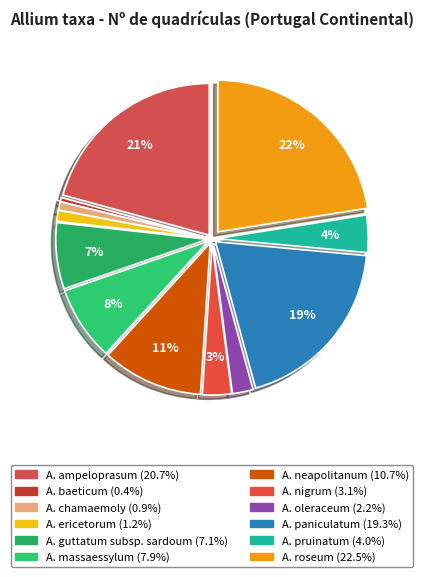

To the nearest percent, what is the difference between the largest and smallest slice percentages?

22%